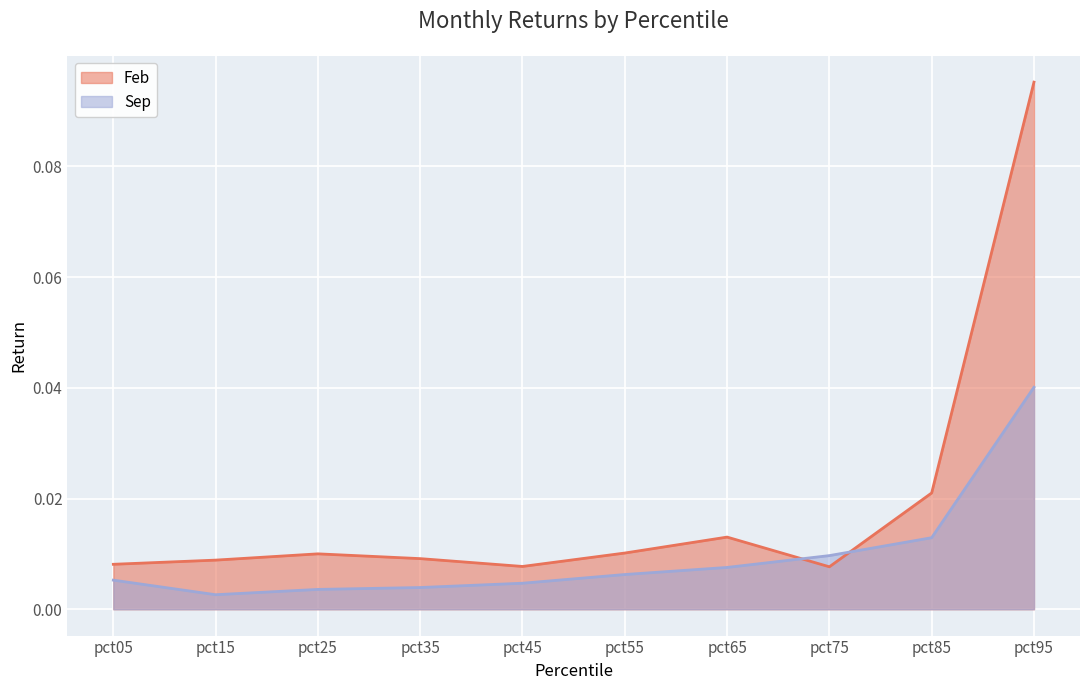

Reading left to right, extract all data points from this chart.

Feb: pct05=0.0	pct15=0.0	pct25=0.0	pct35=0.0	pct45=0.0	pct55=0.0	pct65=0.0	pct75=0.0	pct85=0.0	pct95=0.1
Sep: pct05=0.0	pct15=0.0	pct25=0.0	pct35=0.0	pct45=0.0	pct55=0.0	pct65=0.0	pct75=0.0	pct85=0.0	pct95=0.0